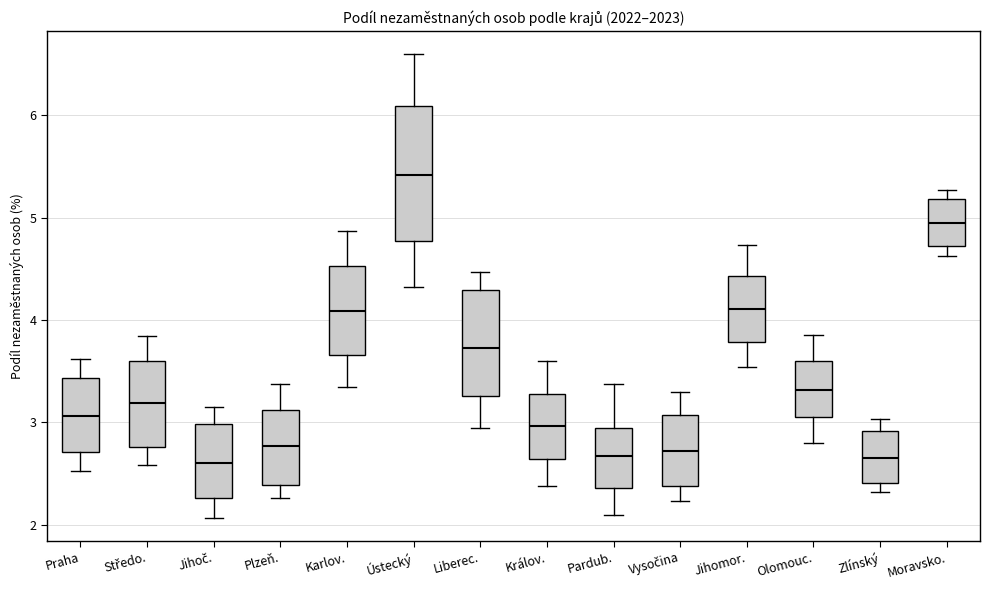

Which box is the tallest, from its lower edge to its upper edge?

Ústecký